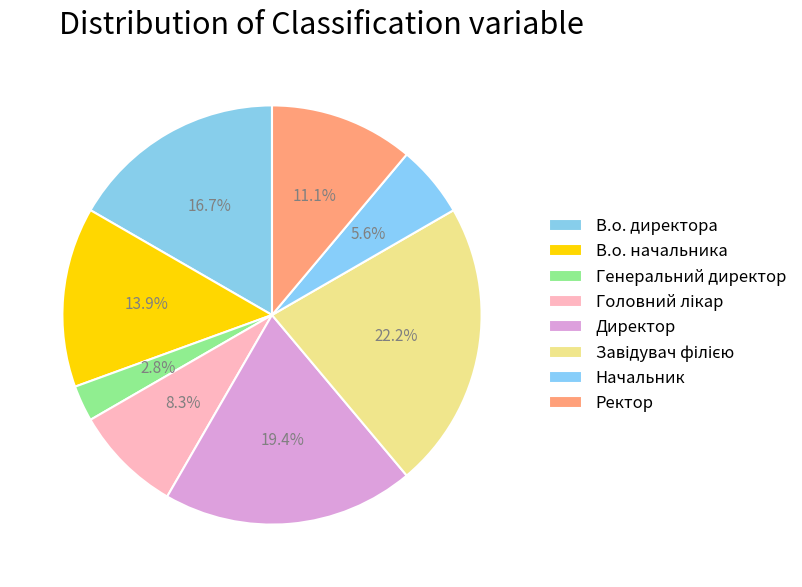

Which slice is the largest?

Завідувач філією